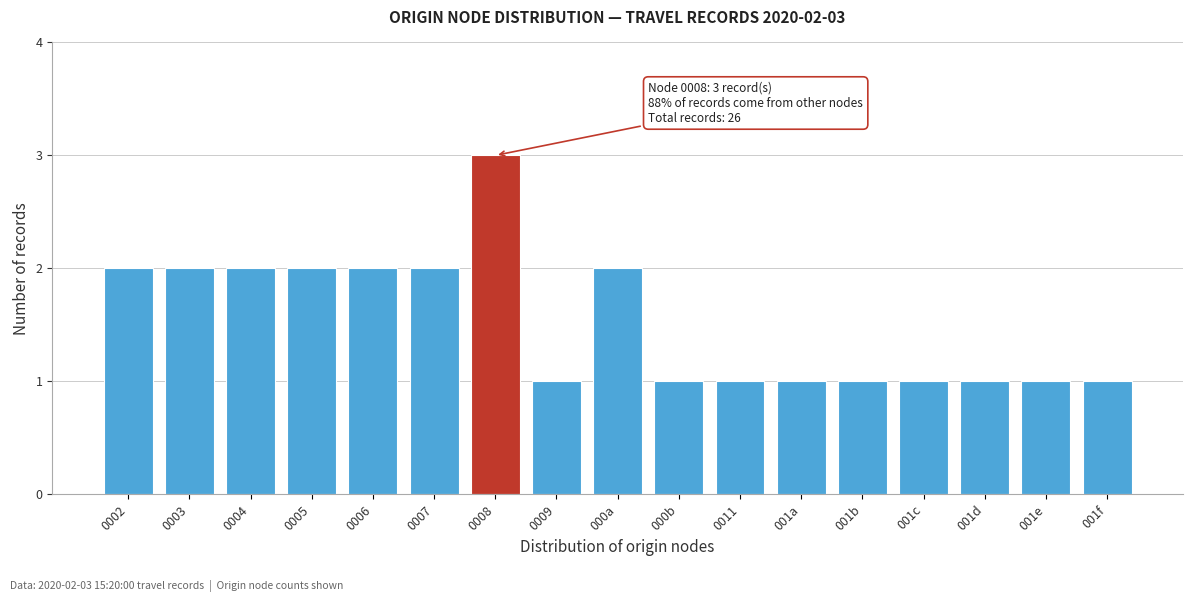

Reading left to right, transcribe all the data shown in this chart.

0002=2	0003=2	0004=2	0005=2	0006=2	0007=2	0008=3	0009=1	000a=2	000b=1	0011=1	001a=1	001b=1	001c=1	001d=1	001e=1	001f=1